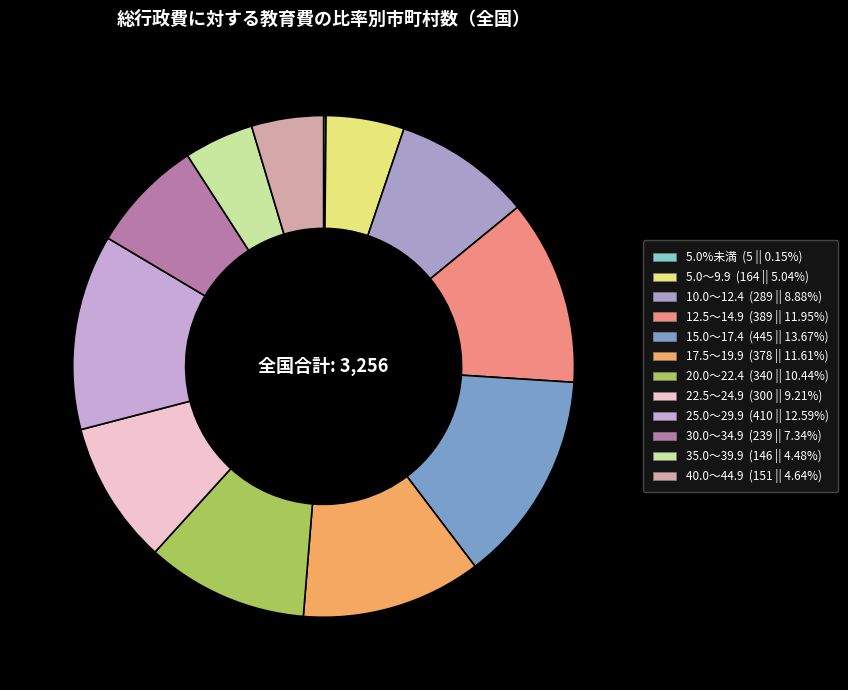

What is the largest slice in the pie chart?

15.0～17.4